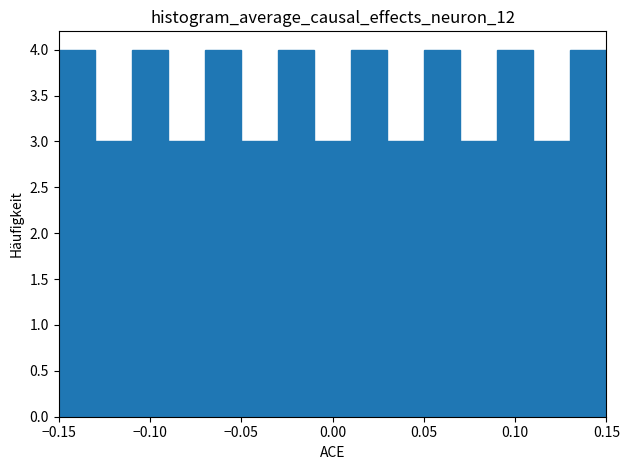

Reading left to right, transcribe this chart: for each bar, give the range it covers on the x-axis and its height. The values are not printed on the chart, so give them approximately, as read against the axis.

-0.15 to -0.13: 4
-0.13 to -0.11: 3
-0.11 to -0.09: 4
-0.09 to -0.07: 3
-0.07 to -0.05: 4
-0.05 to -0.03: 3
-0.03 to -0.01: 4
-0.01 to 0.01: 3
0.01 to 0.03: 4
0.03 to 0.05: 3
0.05 to 0.07: 4
0.07 to 0.09: 3
0.09 to 0.11: 4
0.11 to 0.13: 3
0.13 to 0.15: 4